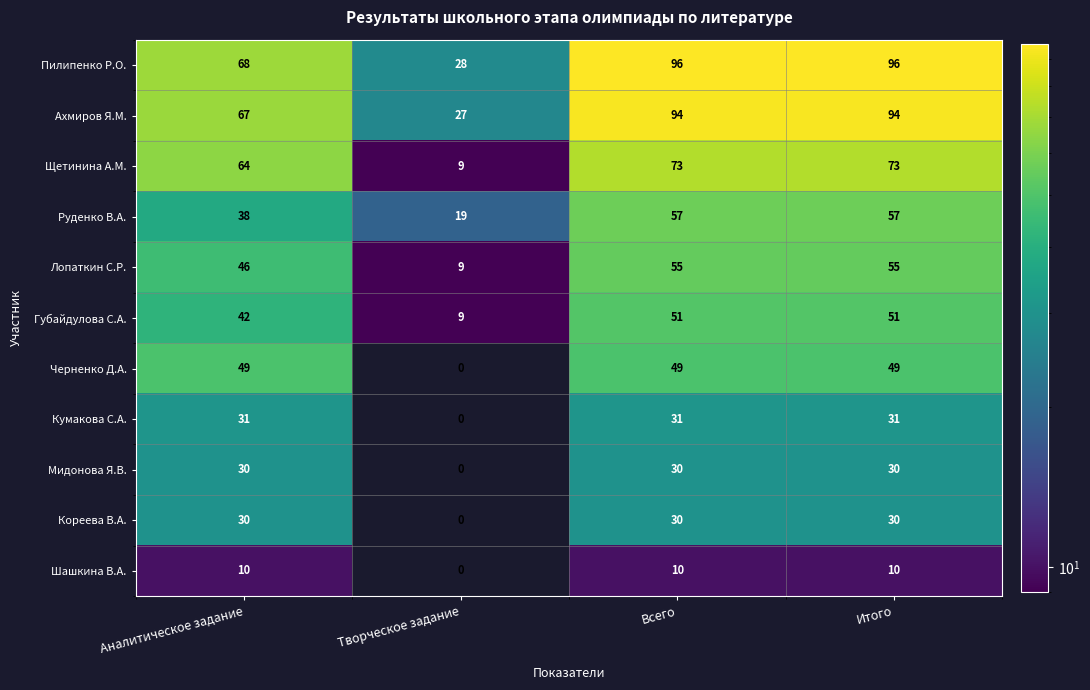

What is the total value across all series at Итого?

576